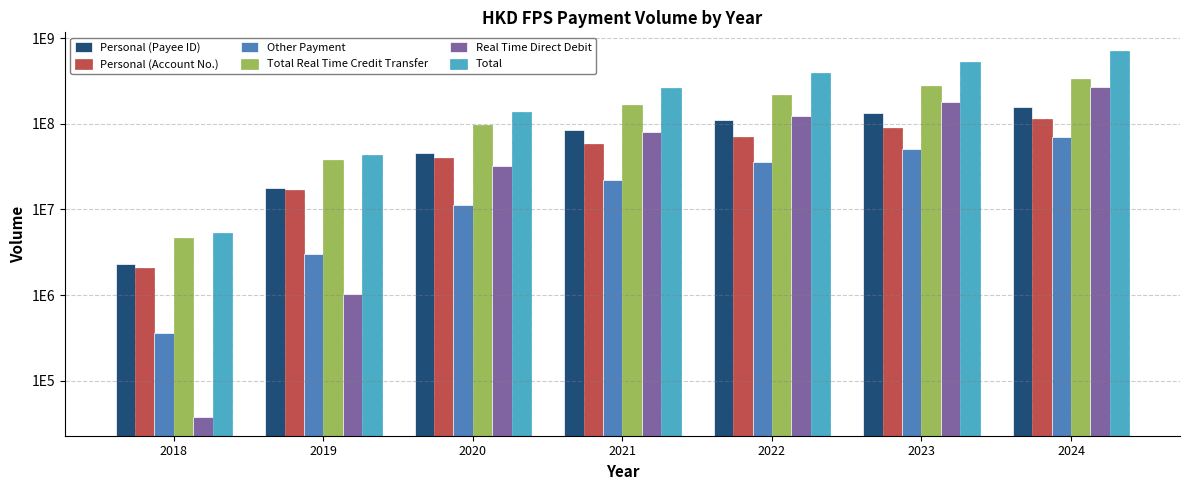

Between 2022 and 2023, which series saw the biggest shift?

Total